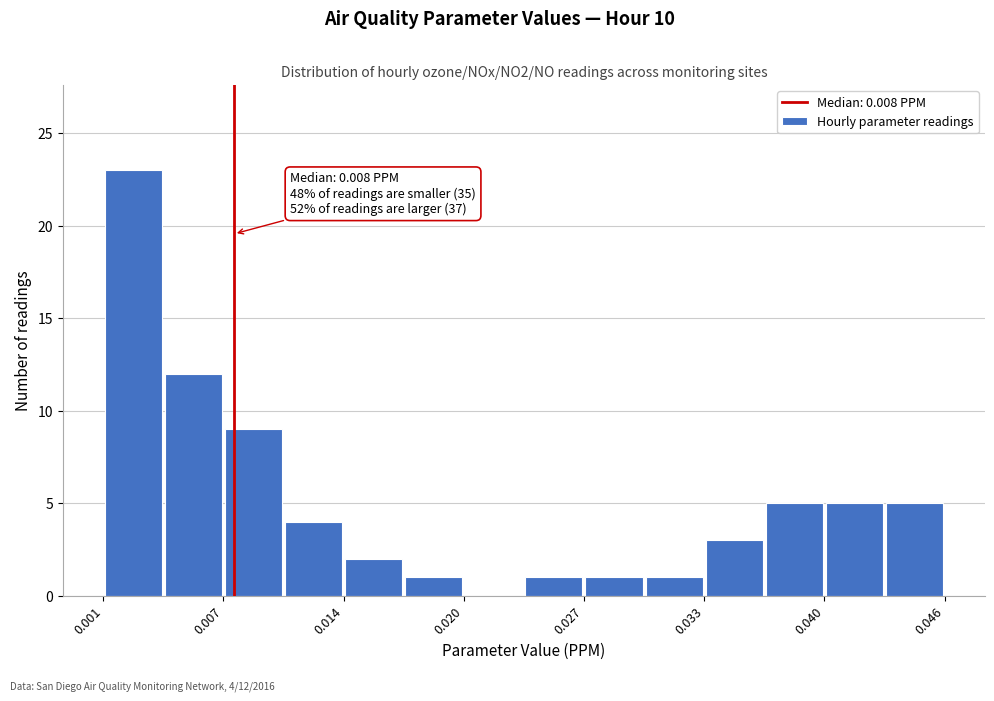

Read against the x-axis, roughly where is the centre of the tallest bar?

0.003